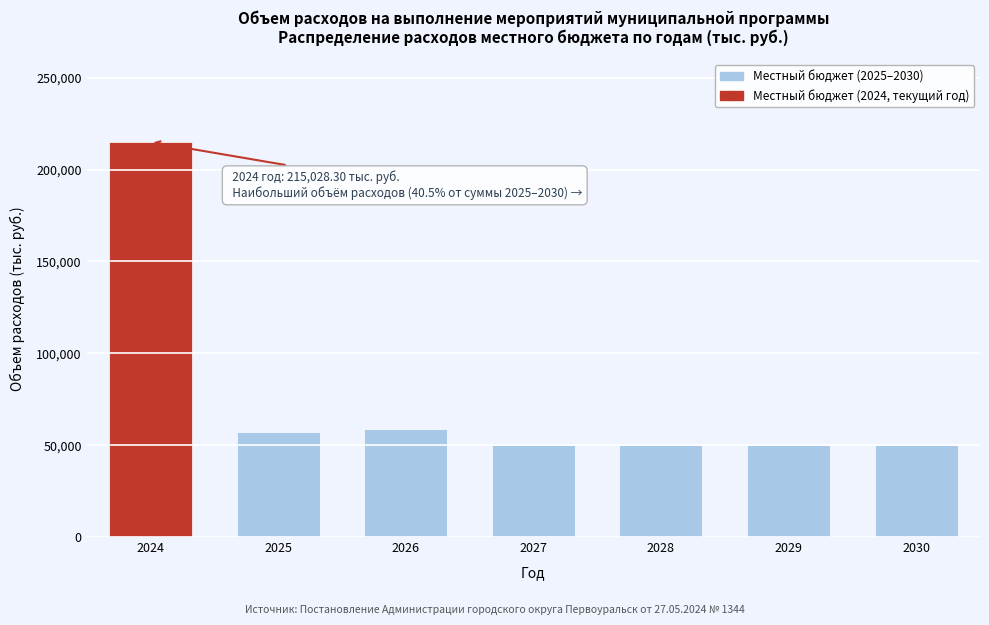

What is the ratio of the value at 2030 to the value at 2029?

1.0